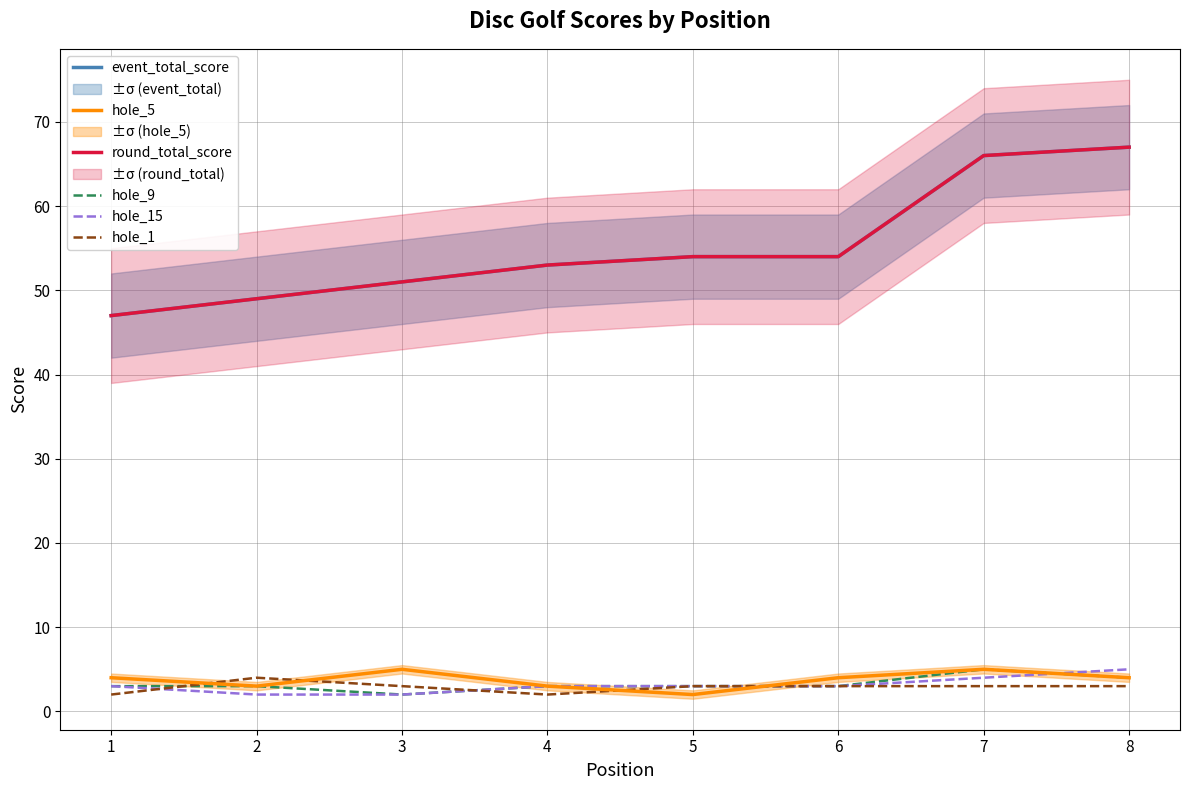

What is the highest value of the hole_5 series?

5